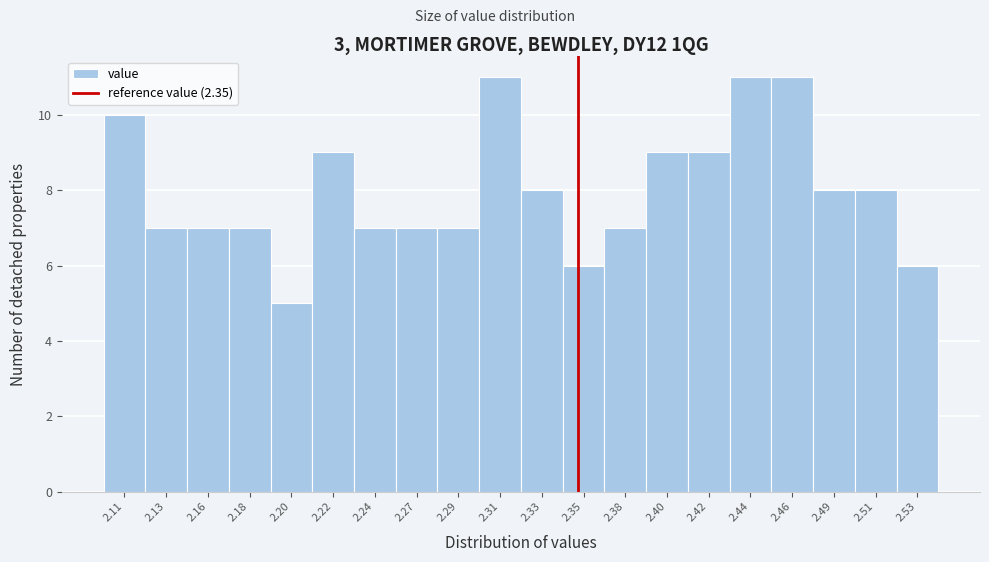

Reading right to left, list all the values displayed in this chart.

2.53=6	2.51=8	2.49=8	2.46=11	2.44=11	2.42=9	2.40=9	2.38=7	2.35=6	2.33=8	2.31=11	2.29=7	2.27=7	2.24=7	2.22=9	2.20=5	2.18=7	2.16=7	2.13=7	2.11=10